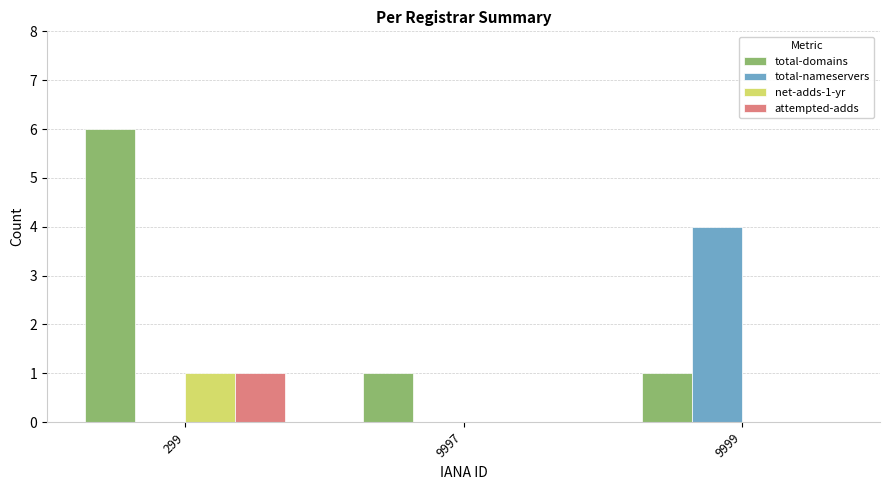

Reading left to right, list all the values displayed in this chart.

total-domains: 6	1	1
total-nameservers: 0	0	4
net-adds-1-yr: 1	0	0
attempted-adds: 1	0	0